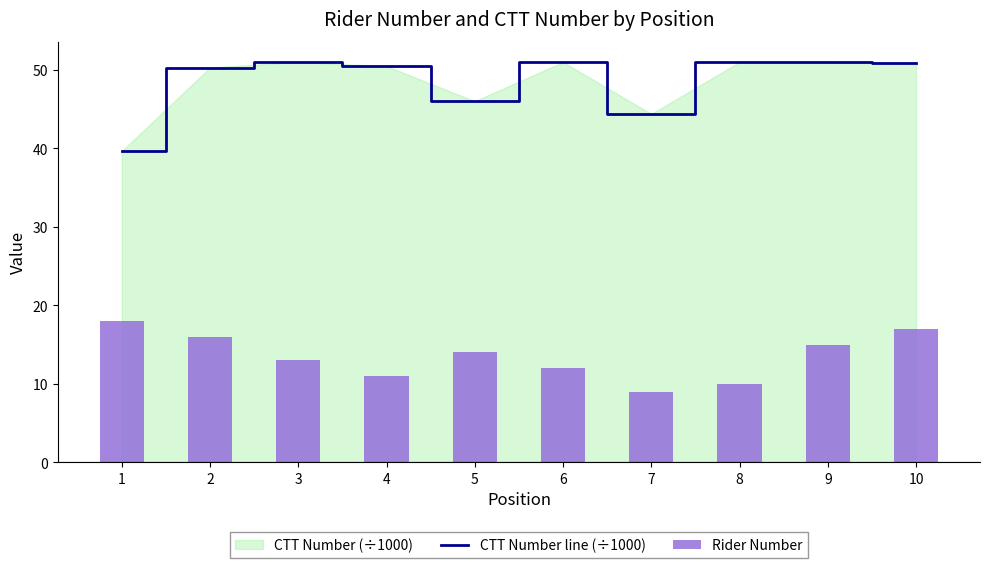

Which series changed the most between 5 and 7?

Rider Number